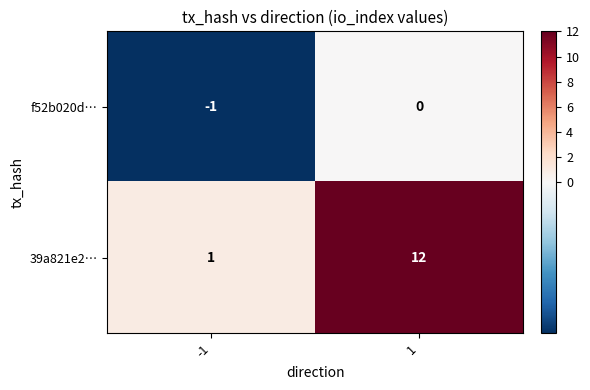

True or false: f52b020d… has a value of 0 at 1.

True